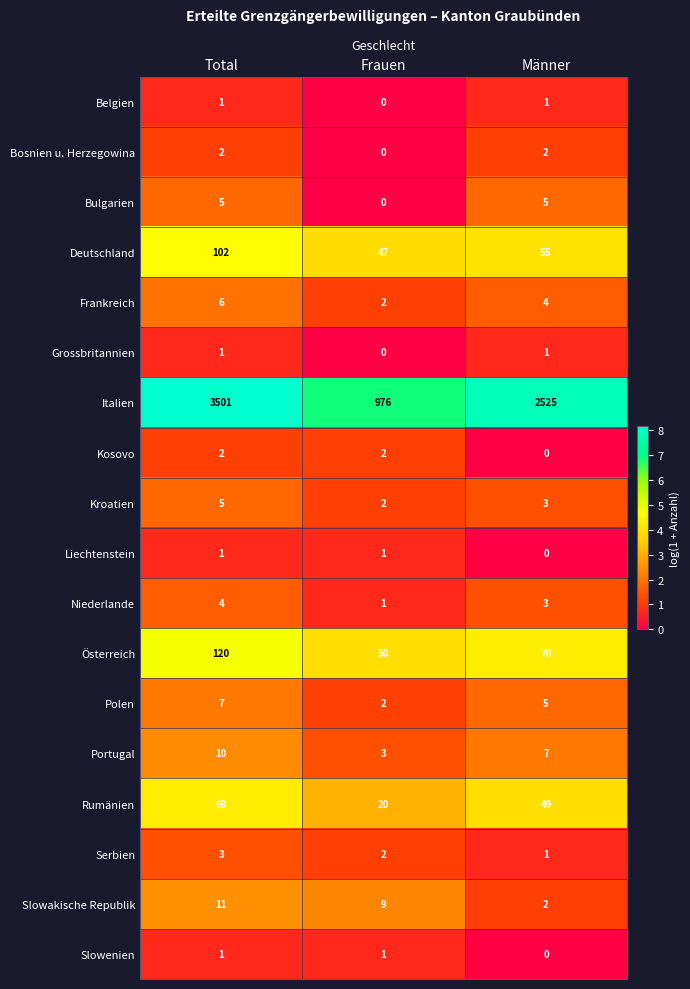

Is the value of Polen at Total greater than the value of Niederlande at Frauen?

Yes